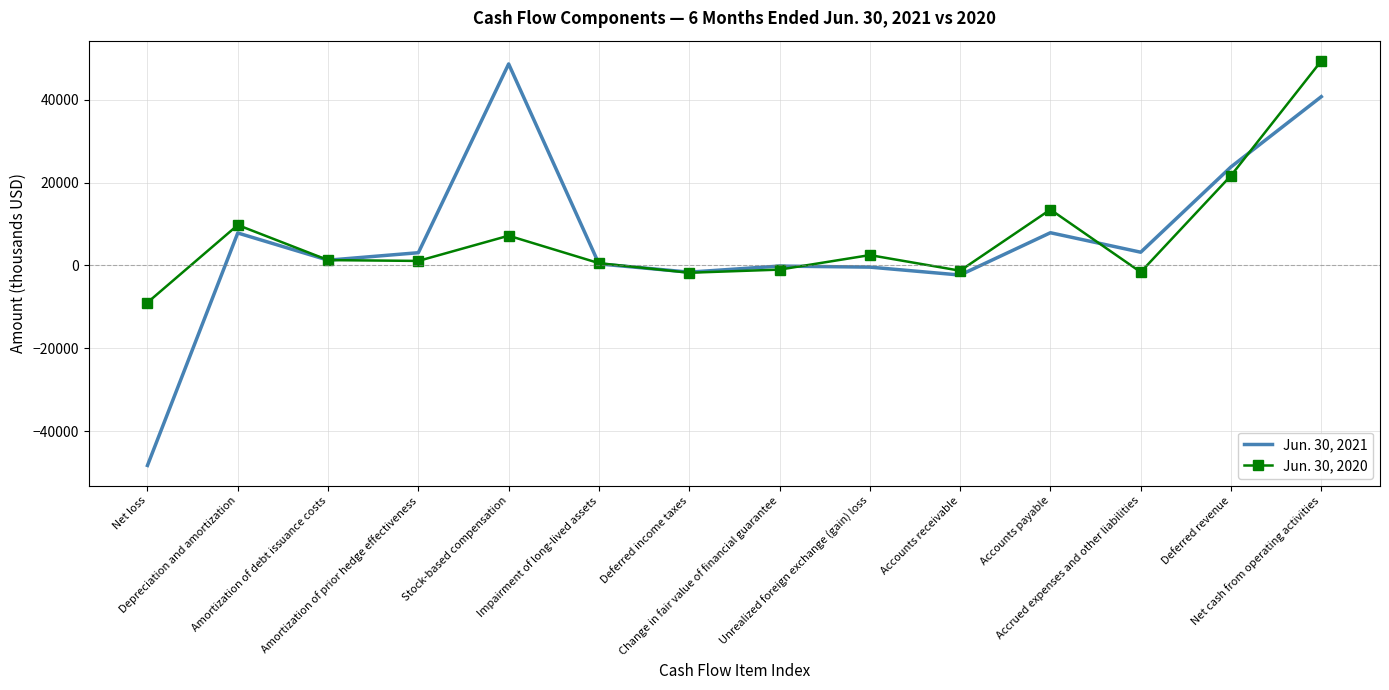

In Jun. 30, 2021, how many points are higher than both neighbors (excluding endpoints)?

4